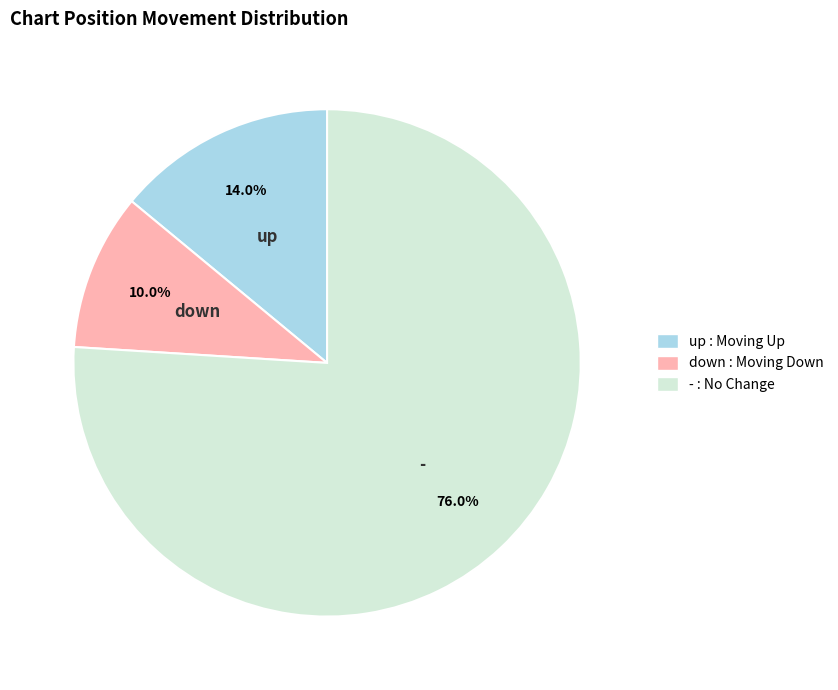

True or false: down accounts for 10% of the total.

True